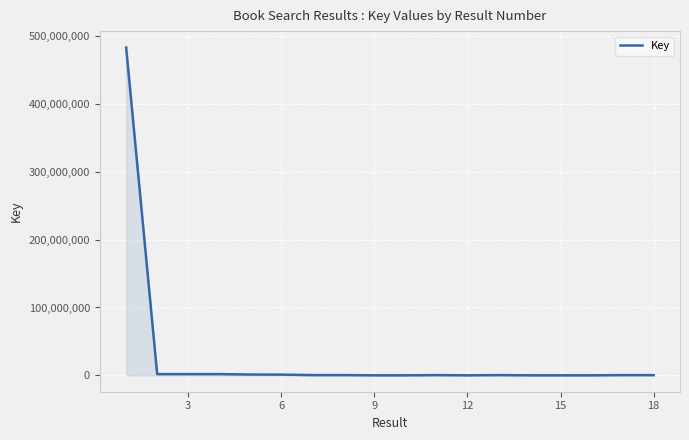

What is the maximum value shown in the chart?

483162992